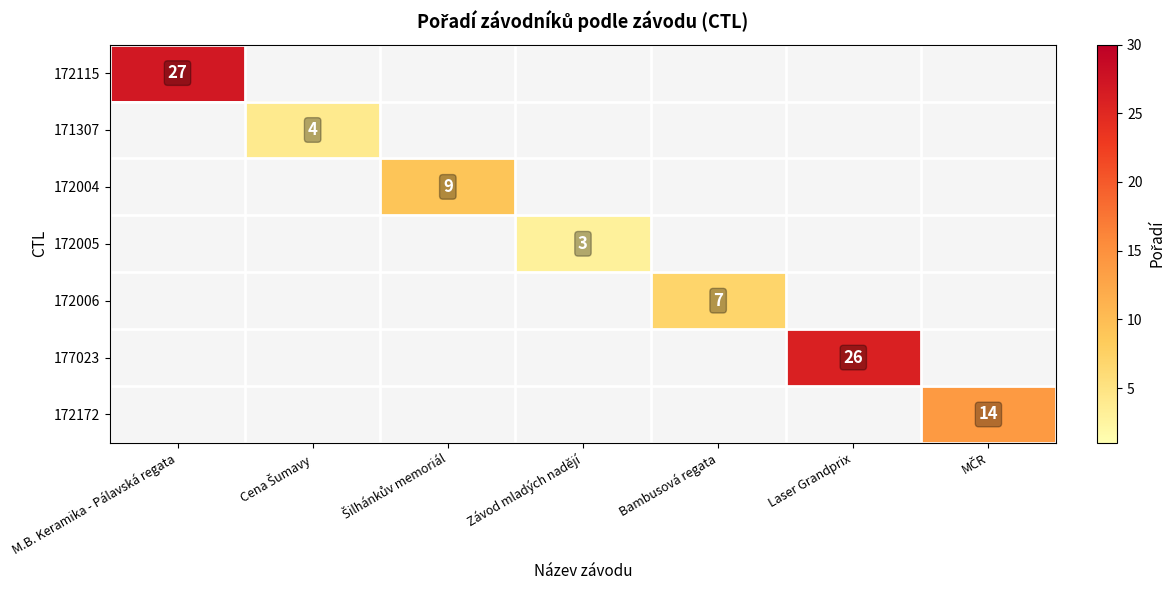

At how many categories does at least one series exceed 22?

2